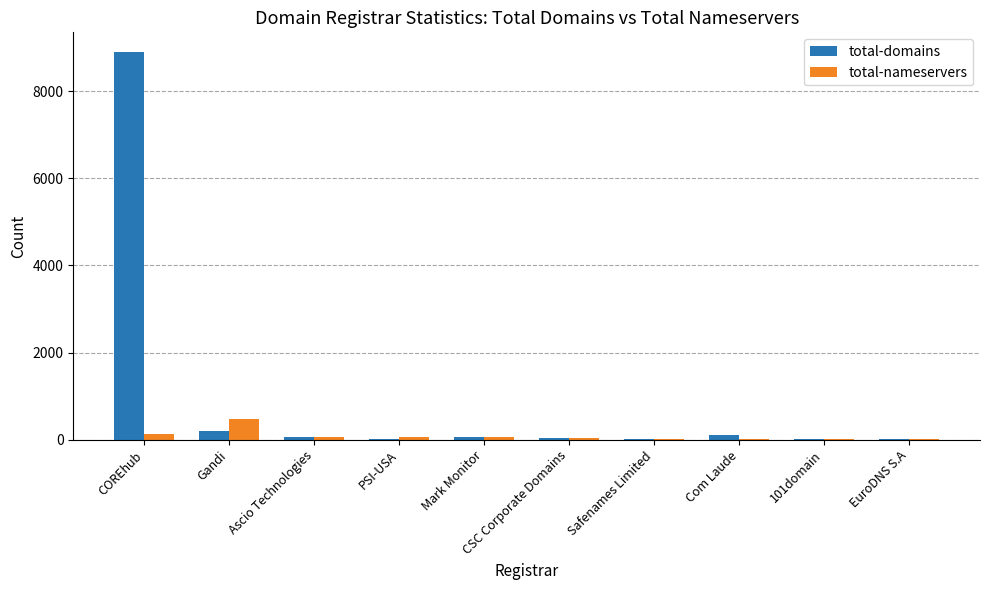

Which series has the largest total across all categories?

total-domains